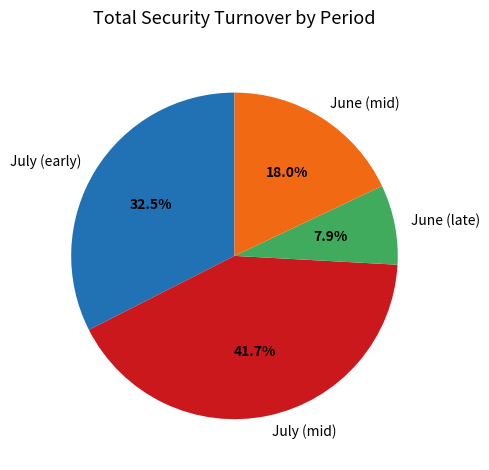

Is there a majority slice in this chart?

No